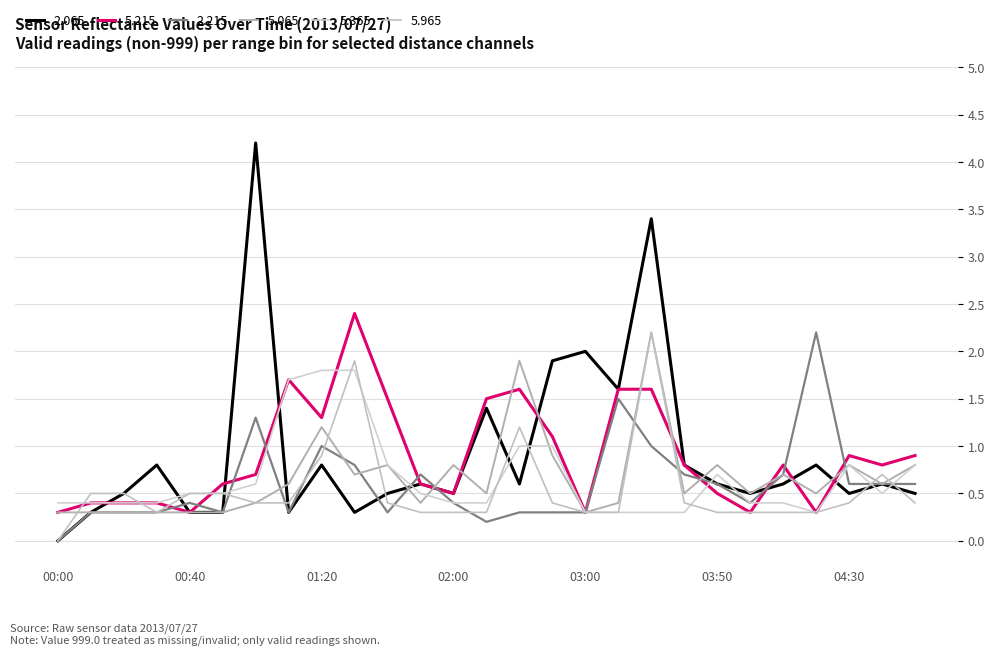

Does the chart display data point markers on the line(s)?

No